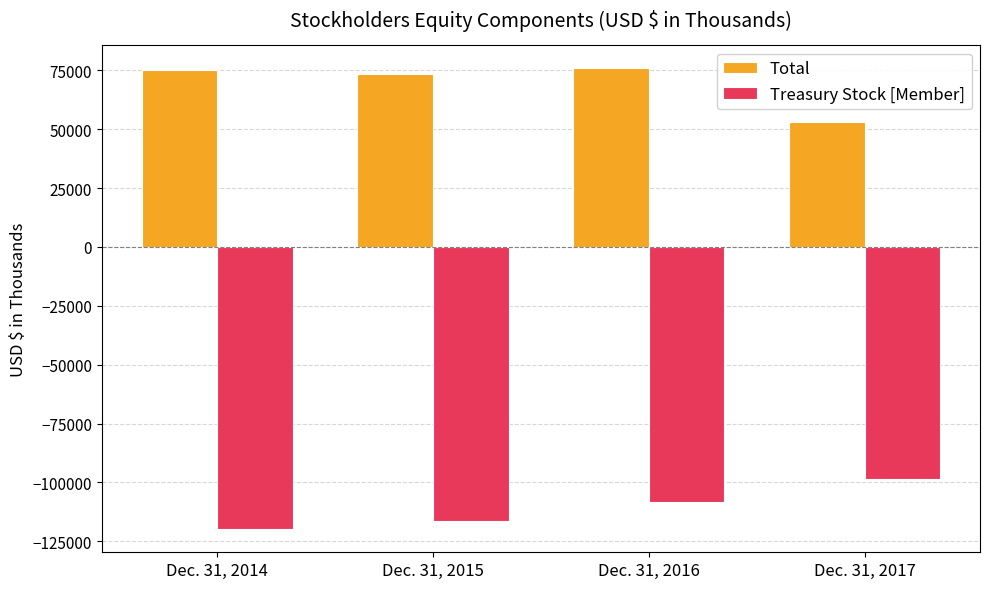

What is the difference between the second highest and minimum values in the Total series?

22046